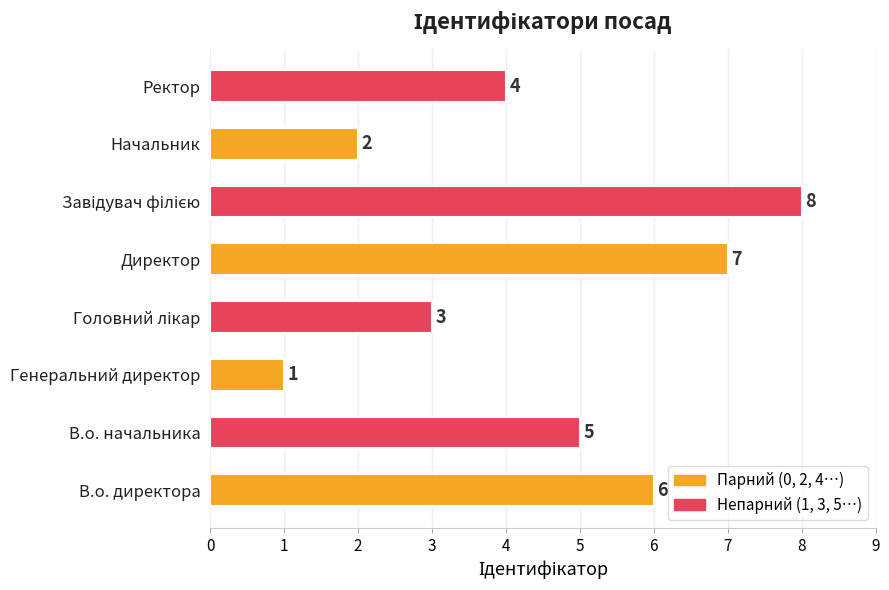

What is the sum of all values?

36